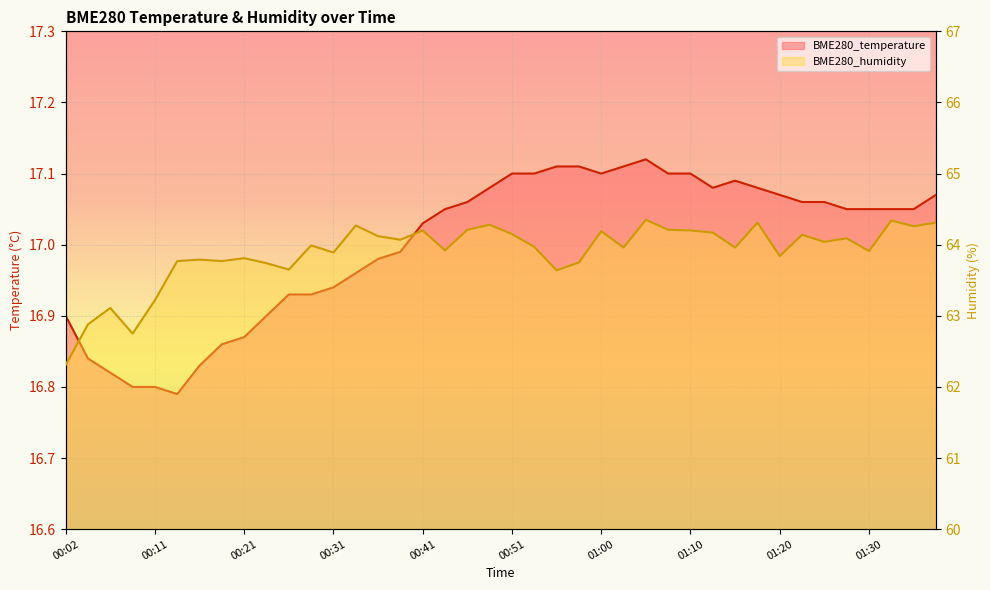

How many values in the BME280_humidity series are below 63?

3